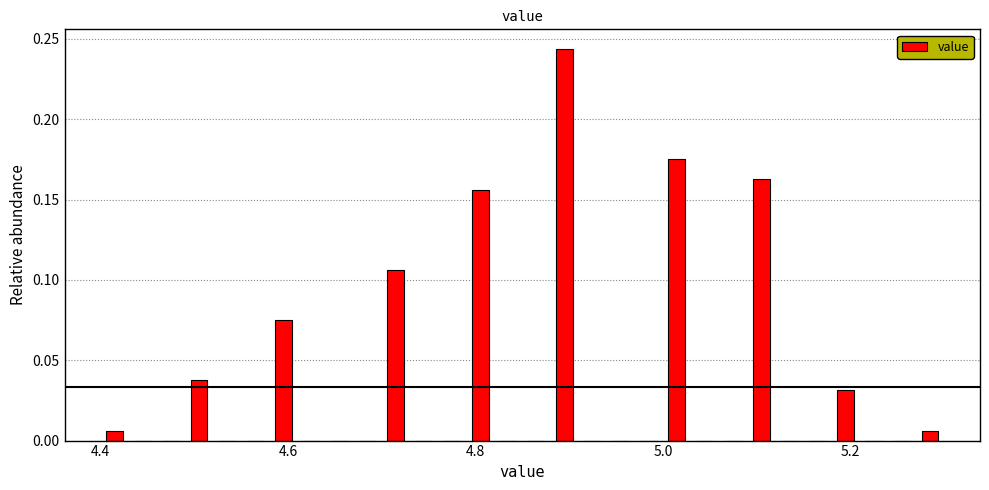

Read against the x-axis, roughly where is the centre of the tallest bar?

4.90